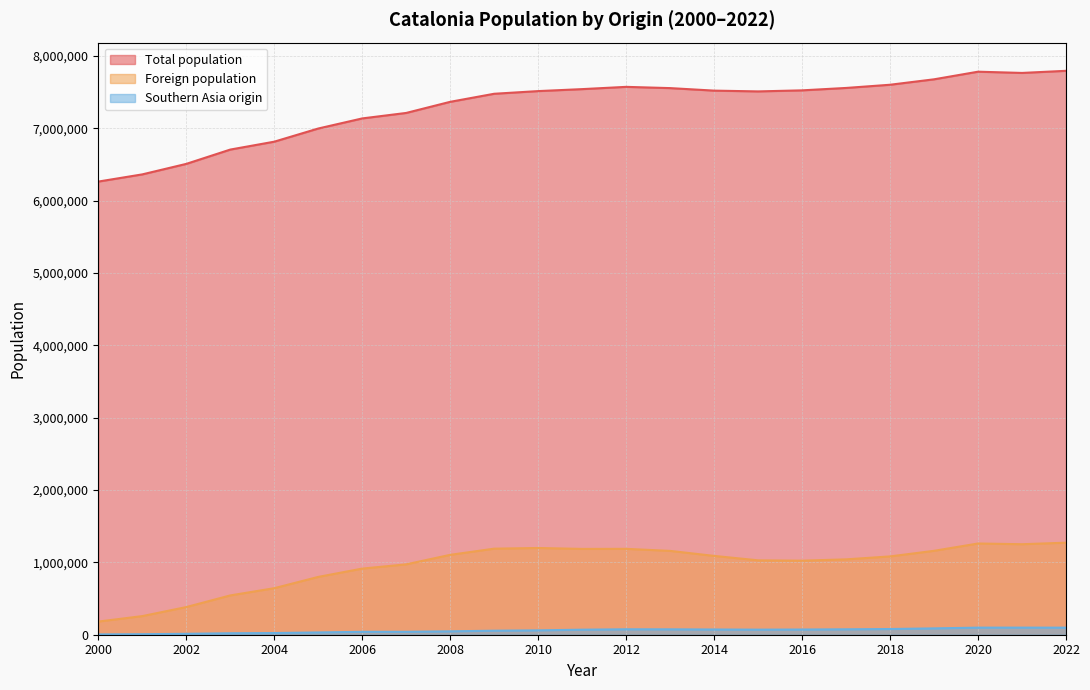

Which series has the widest spread of values?

Total population